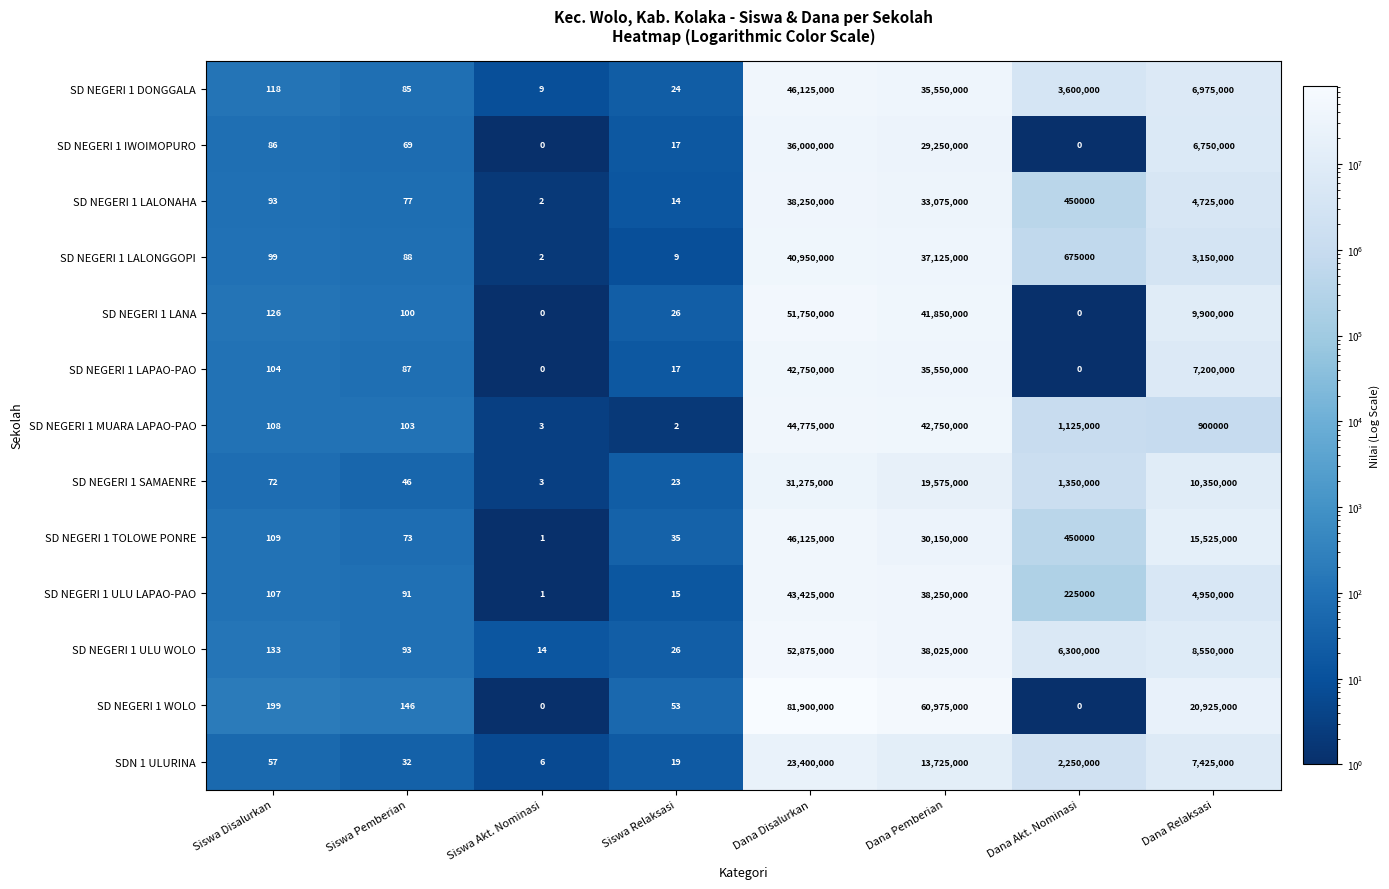

How many distinct data groups are displayed?

13